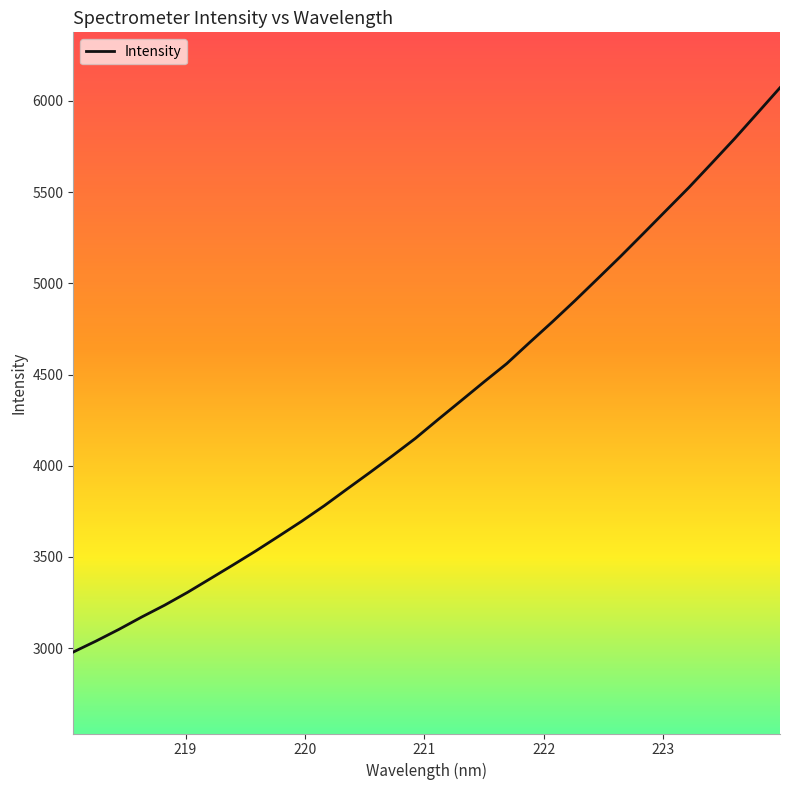

What is the greatest value displayed?

6072.7